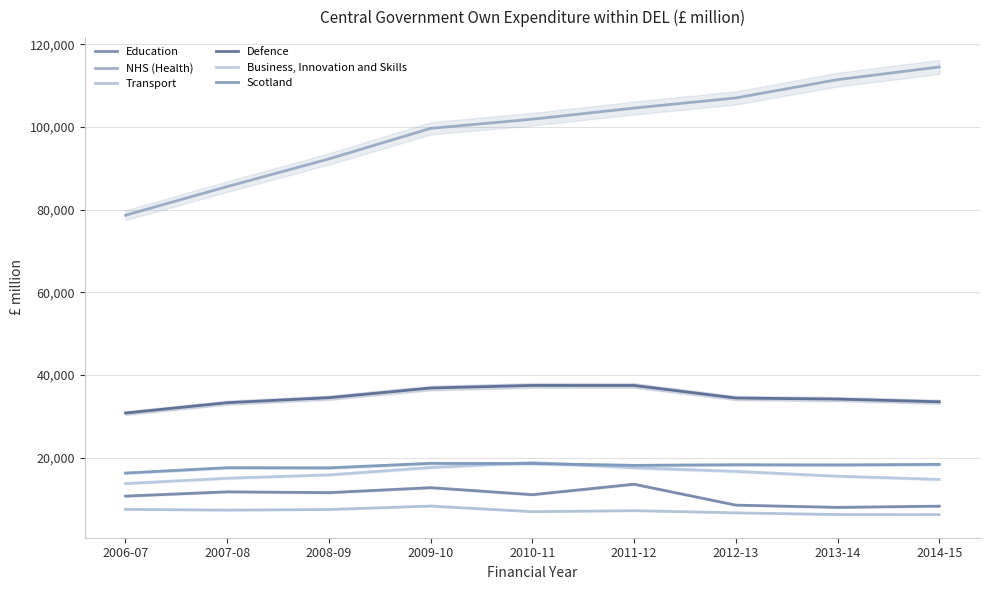

At which category is the sum across all series the highest?

2011-12